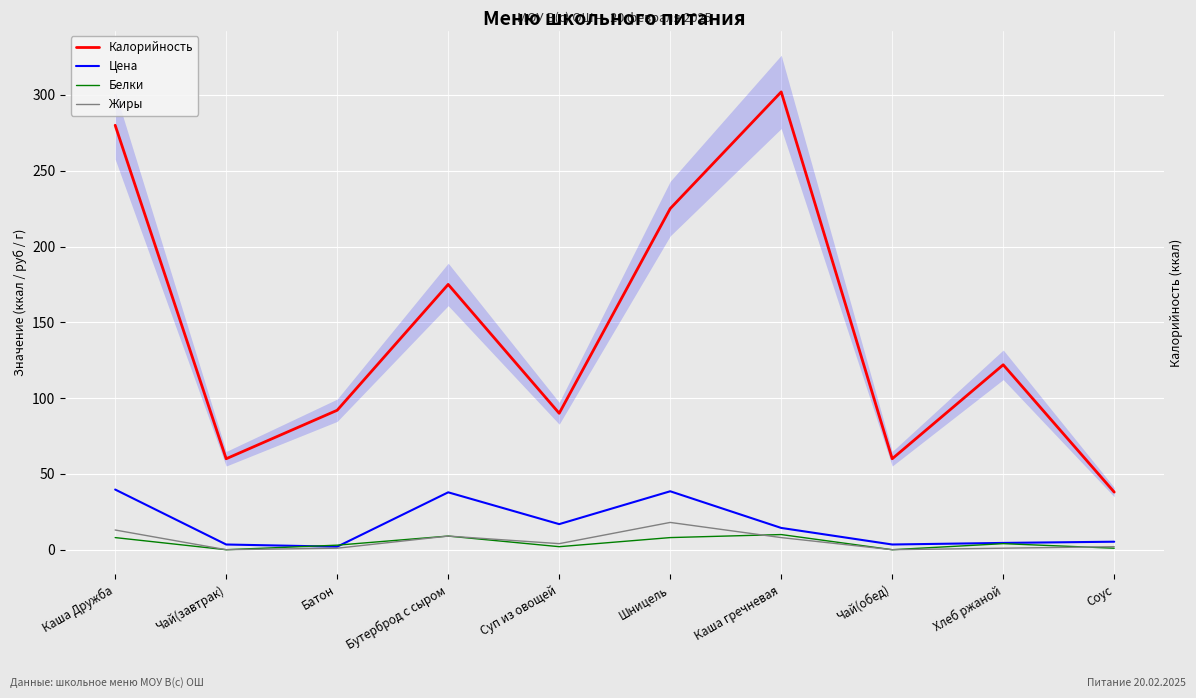

What is the difference between the second highest and minimum values in the Белки series?

9.0